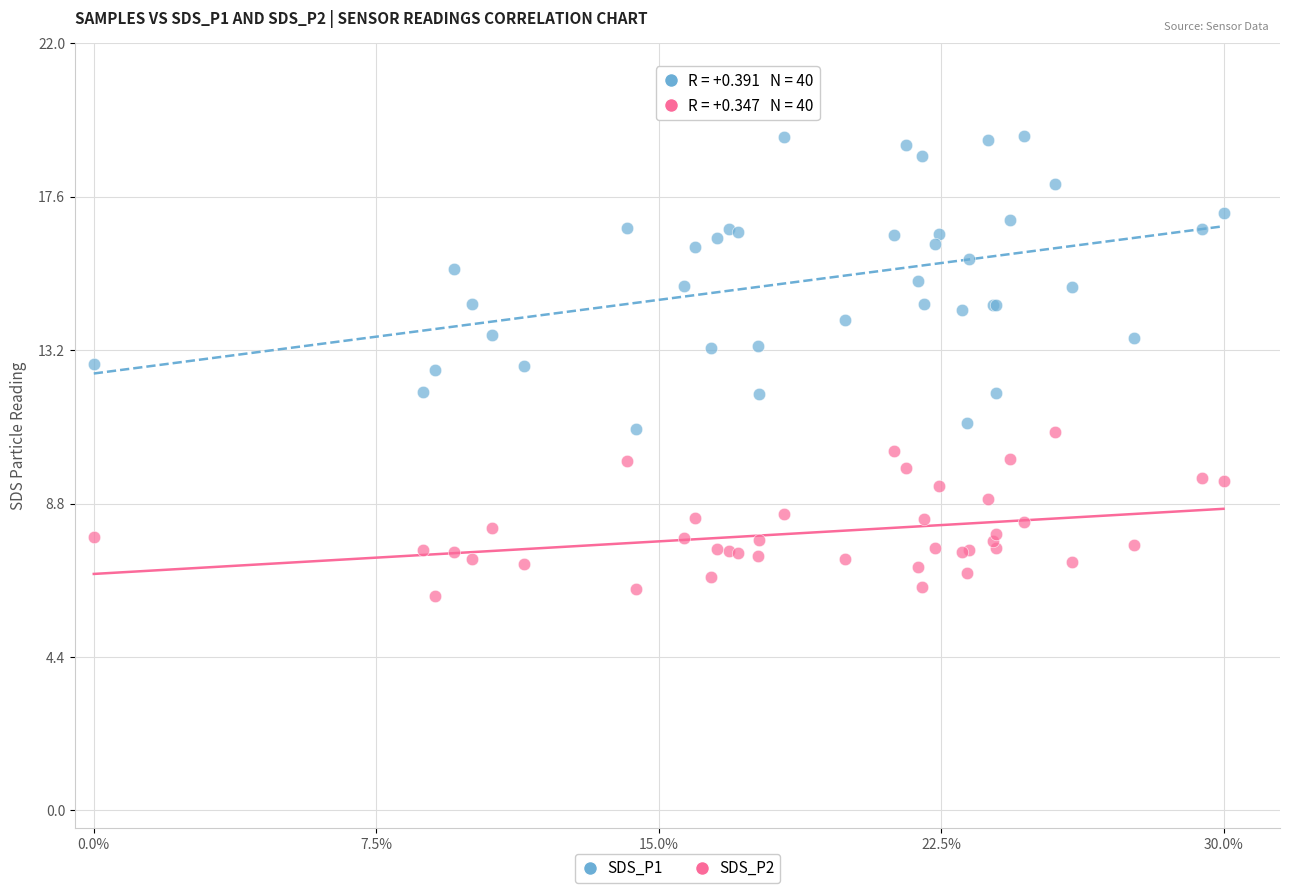

What is the X range (max minus min) for the scatter plot?

0.3